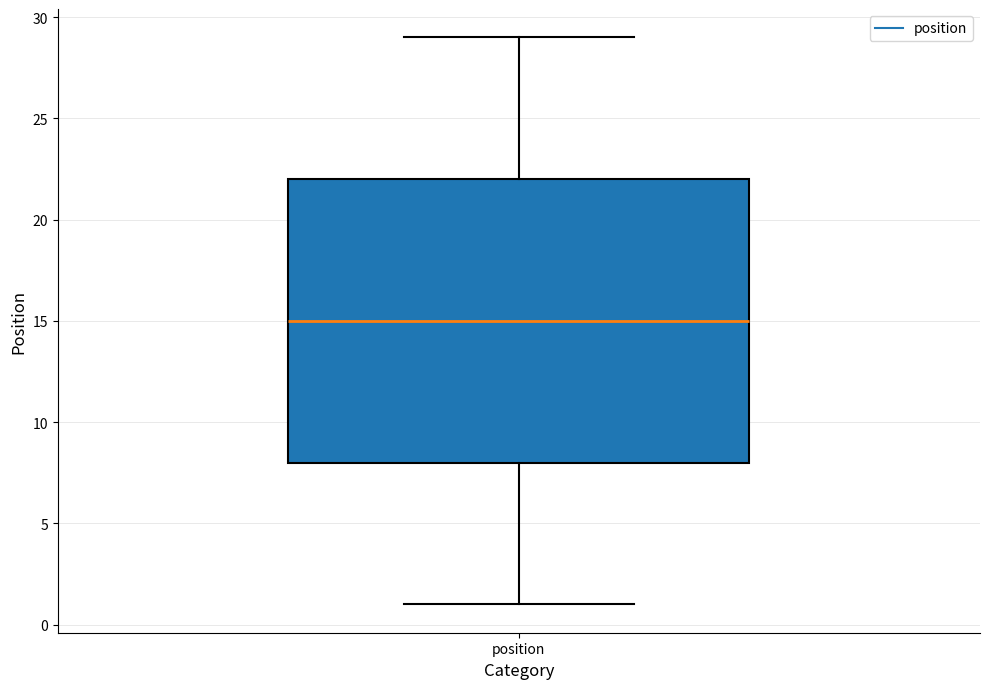

Transcribe this box plot: give where the median line is, the range the box spans, and where the two whiskers end, as read against the y-axis. The values are not printed on the chart, so give them approximately, as read against the axis.

median 15, box 8 to 22, whiskers 1 to 29